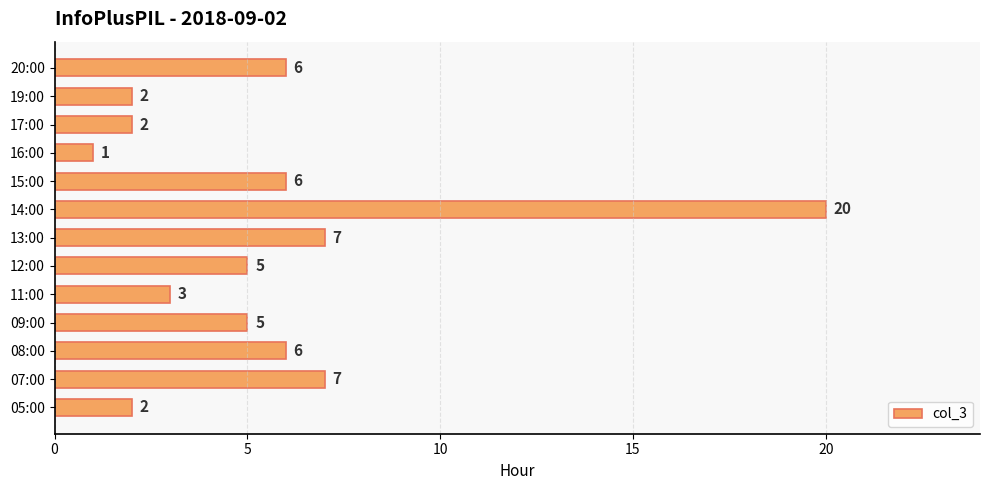

What is the ratio of the value at 12:00 to the value at 15:00?

0.8